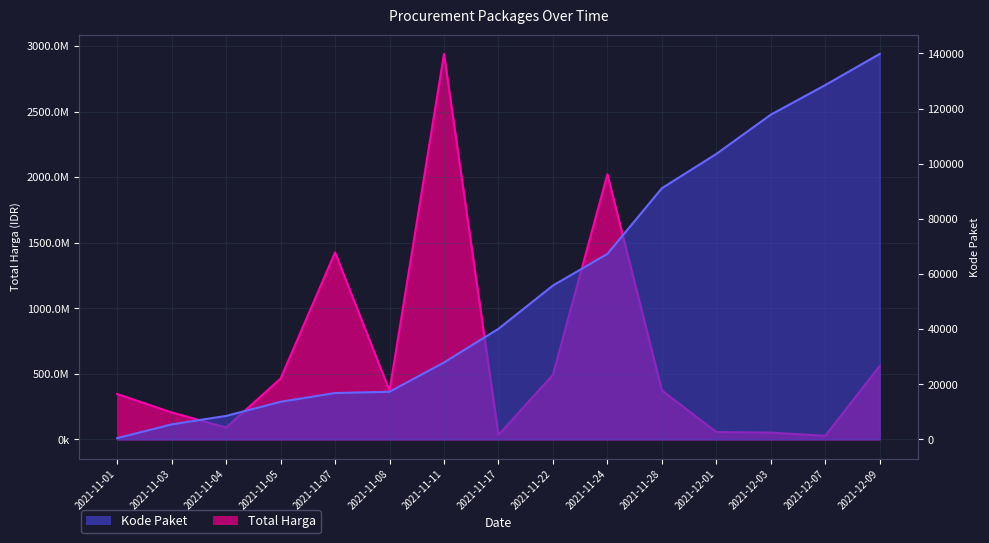

What is the approximate value of Total Harga at 2021-12-01?

56152800